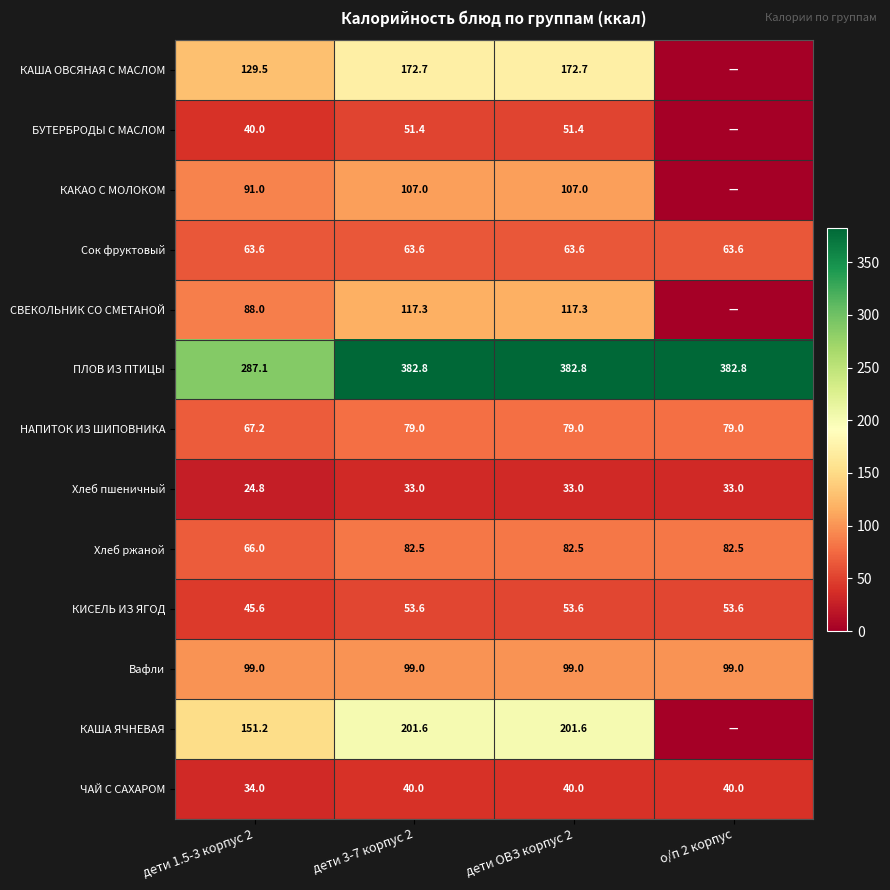

What is the difference between the maximum and minimum values in the КИСЕЛЬ ИЗ ЯГОД series?

8.0